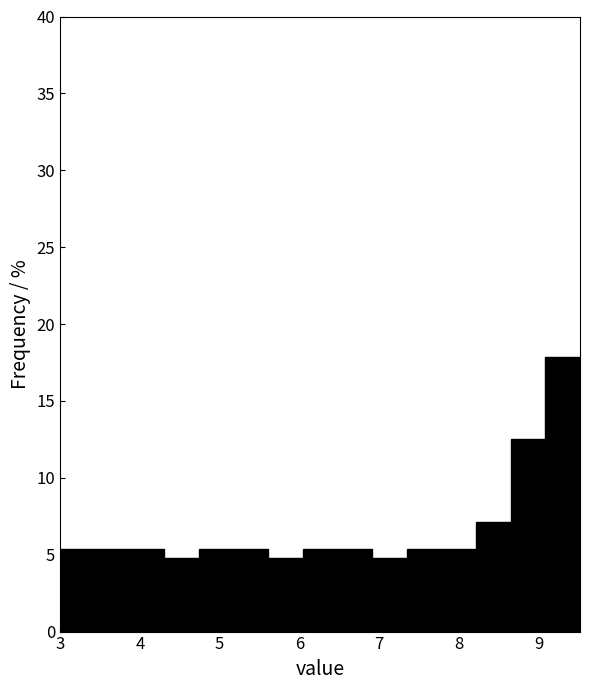

What is the height of the bar covering 4.7 to 5.2 on the x-axis? Neither the bar edges nor the heights are printed on the chart, so give them approximately, as read against the axes.

5.5